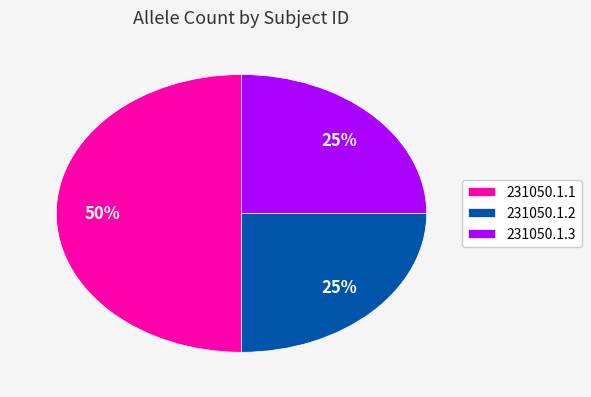

How many segments does this pie chart have?

3